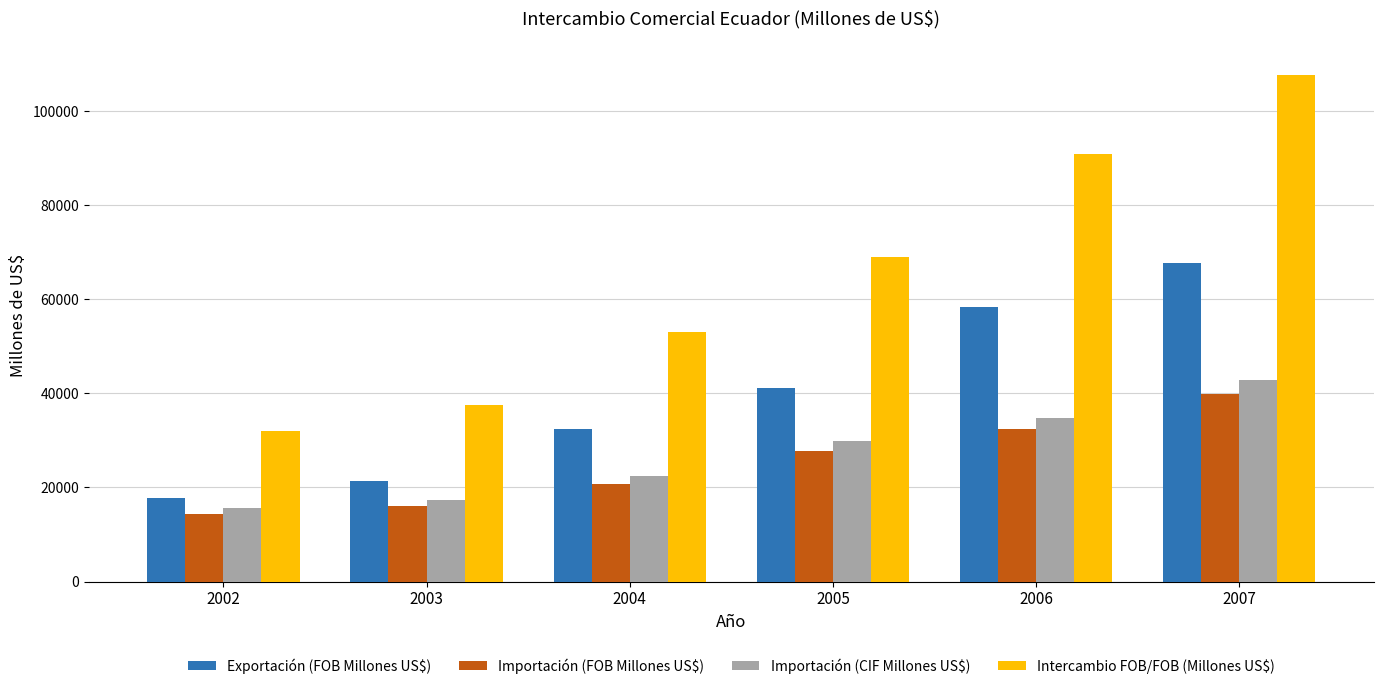

How many values in the Importación (CIF Millones US$) series are below 29852?

3